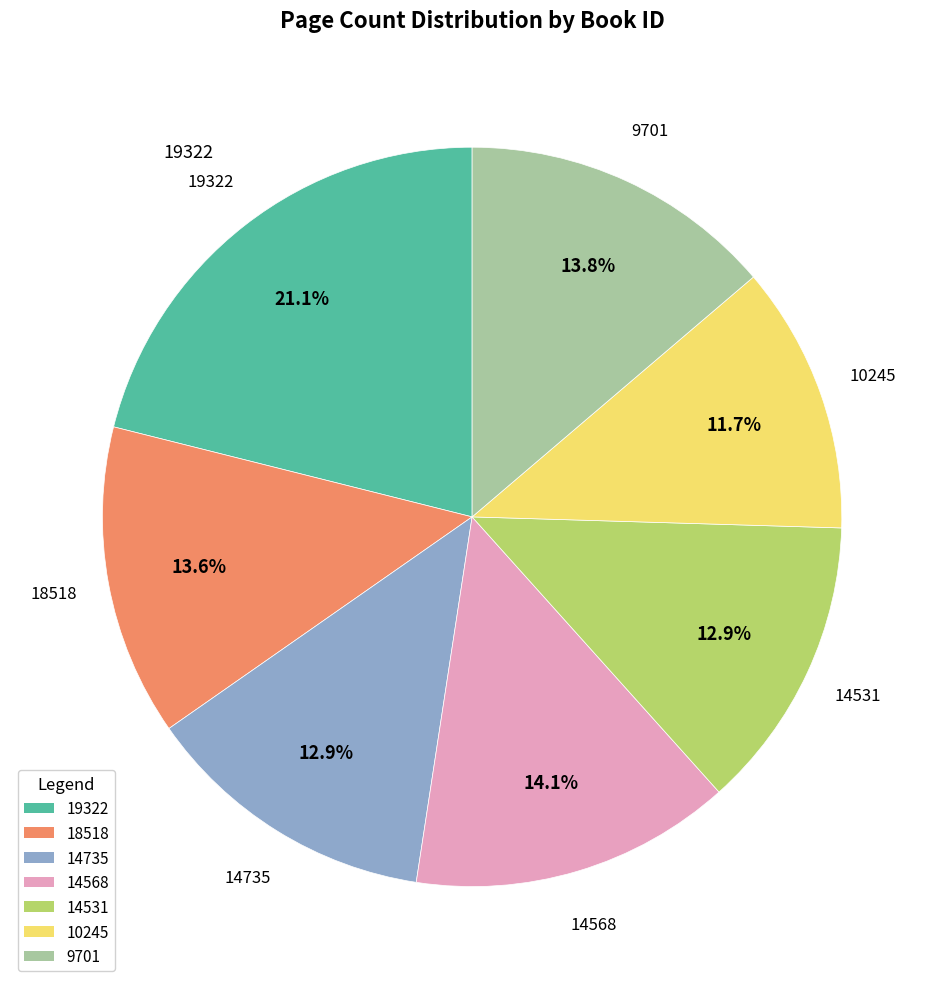

What is the largest slice in the pie chart?

19322